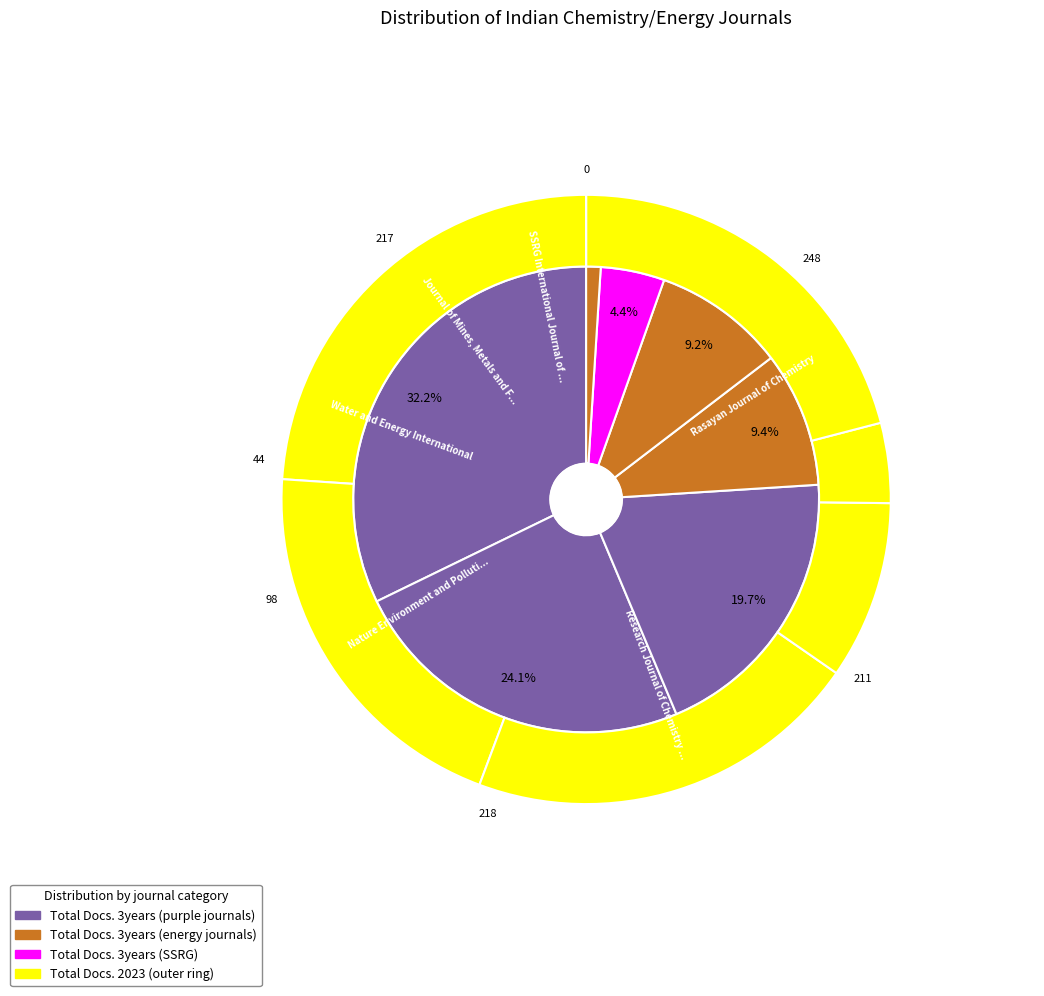

Which series has the widest spread of values?

Total Docs. (3years)